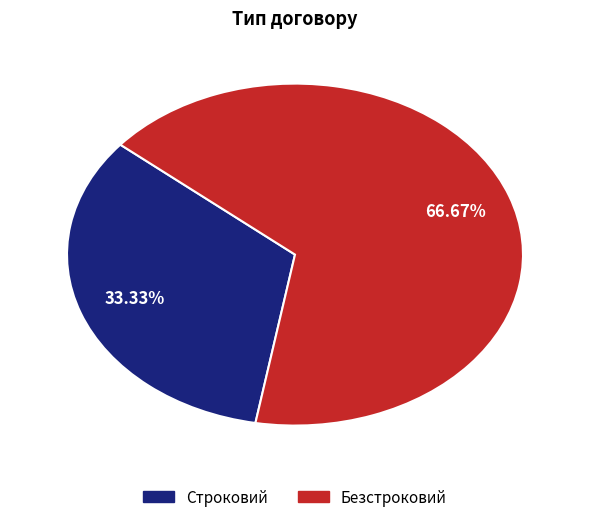

The Строковий slice represents 33% of the pie. True or false?

True